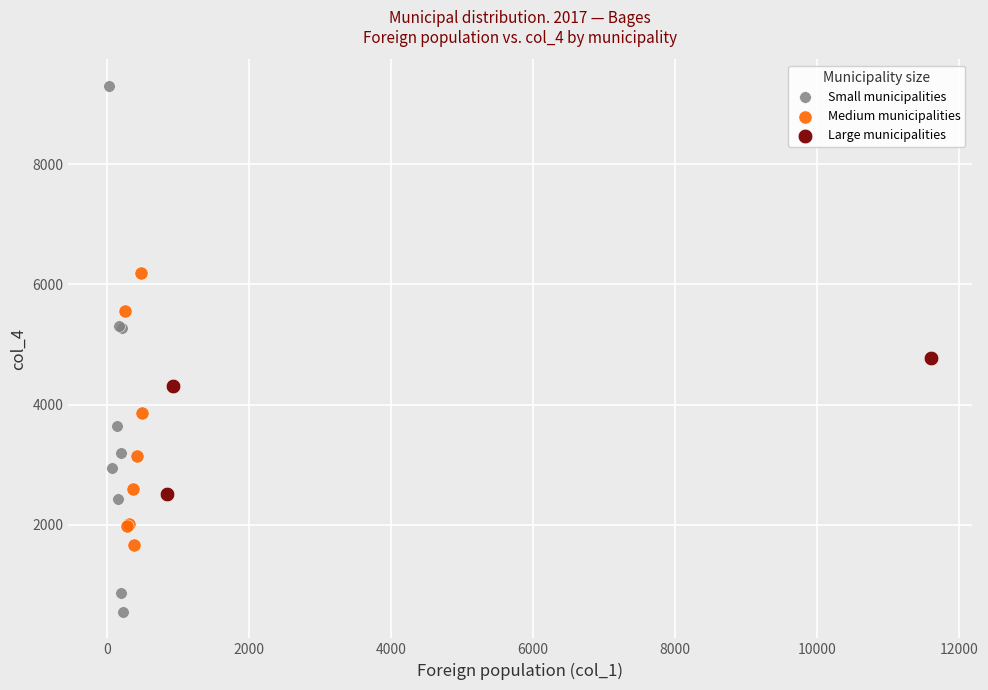

Which series has the widest spread of Y values?

Small municipalities